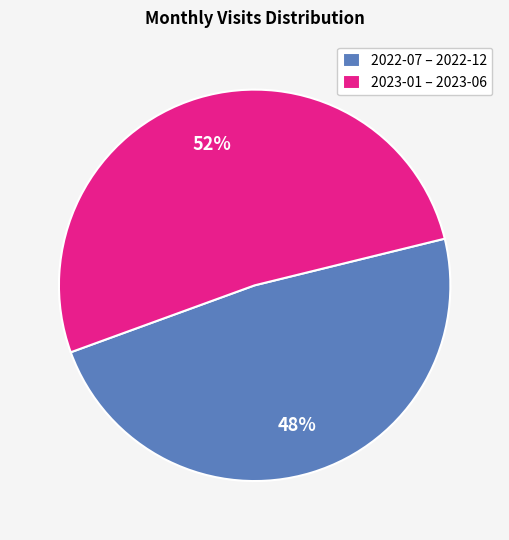

Is the sum of 2022-07 – 2022-12 and 2023-01 – 2023-06 greater than half?

Yes